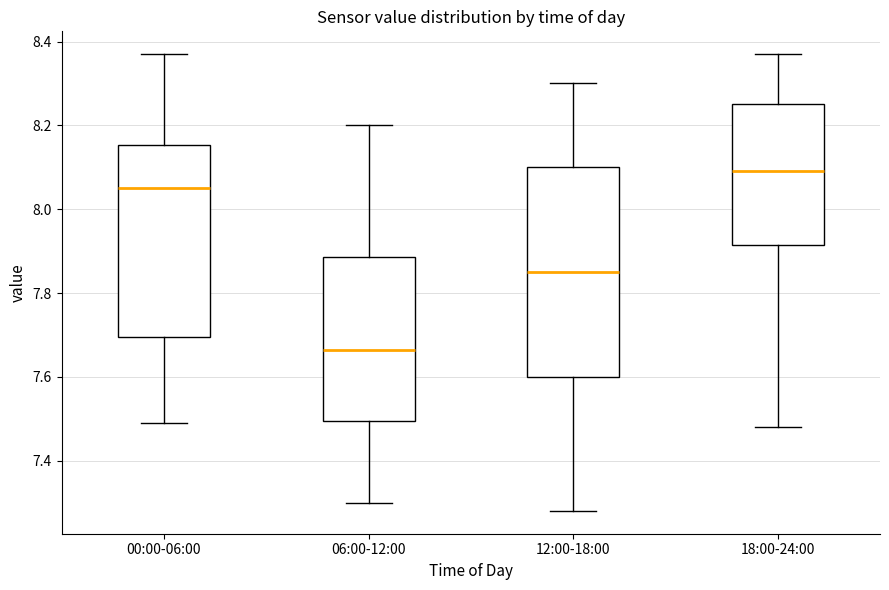

Where is the upper edge of the box for 00:00-06:00 on the y-axis? The values are not printed on the chart, so give them approximately, as read against the axis.

8.16